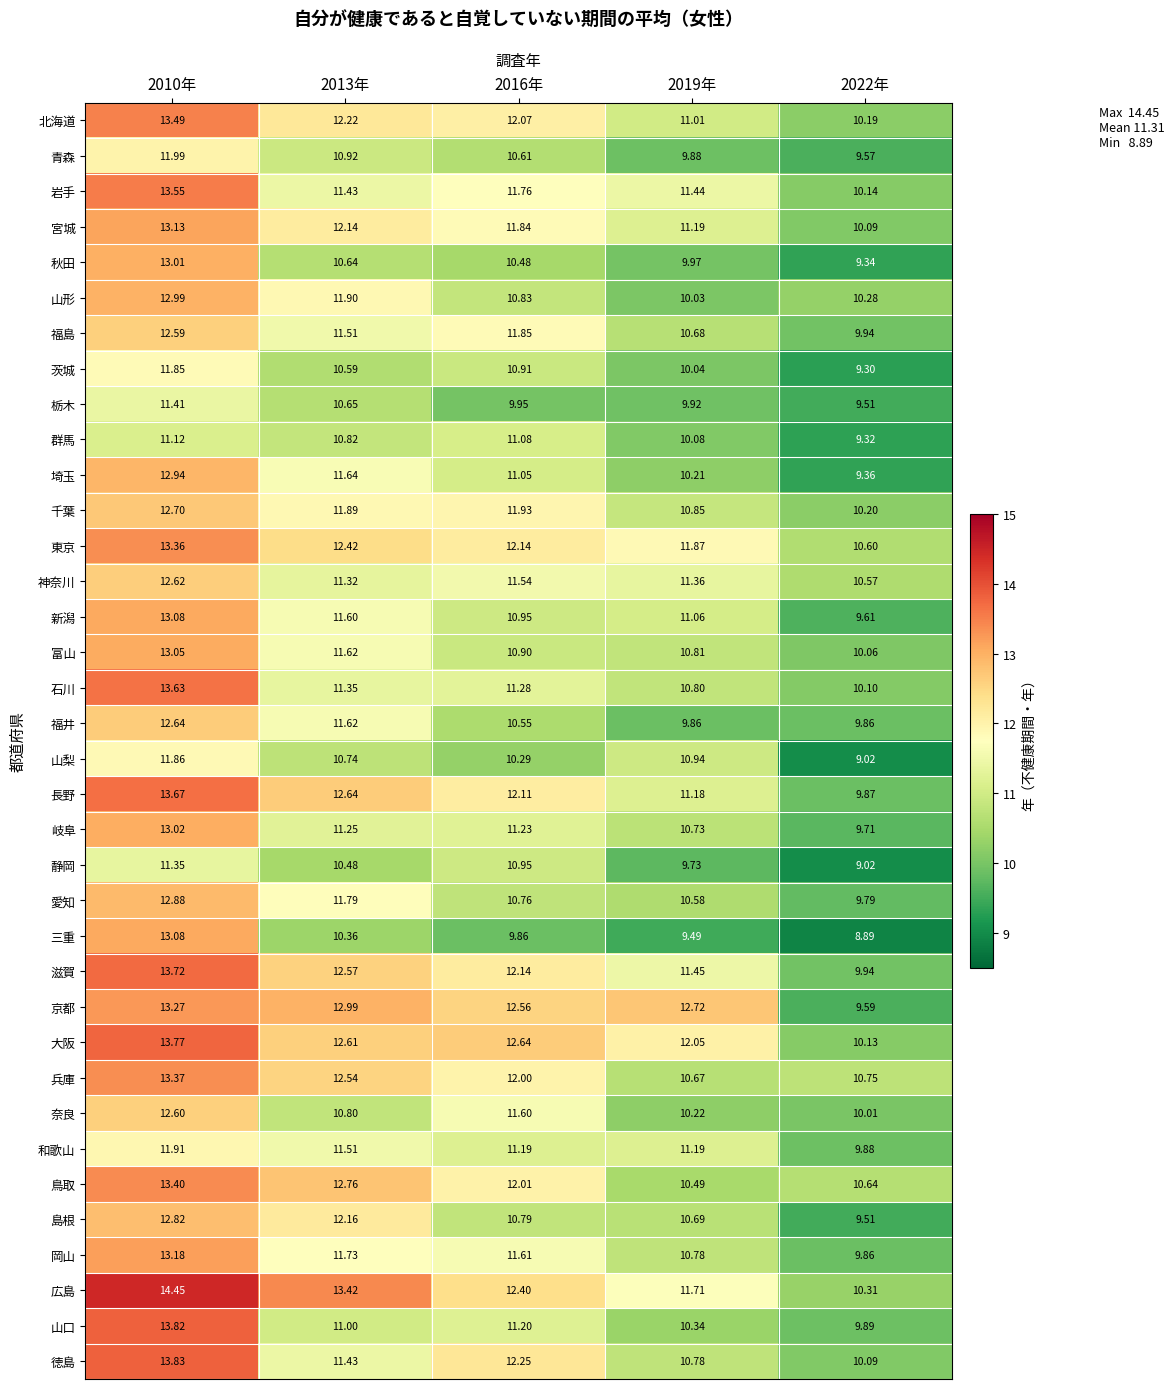

Between 2019年 and 2022年, which series saw the biggest shift?

京都